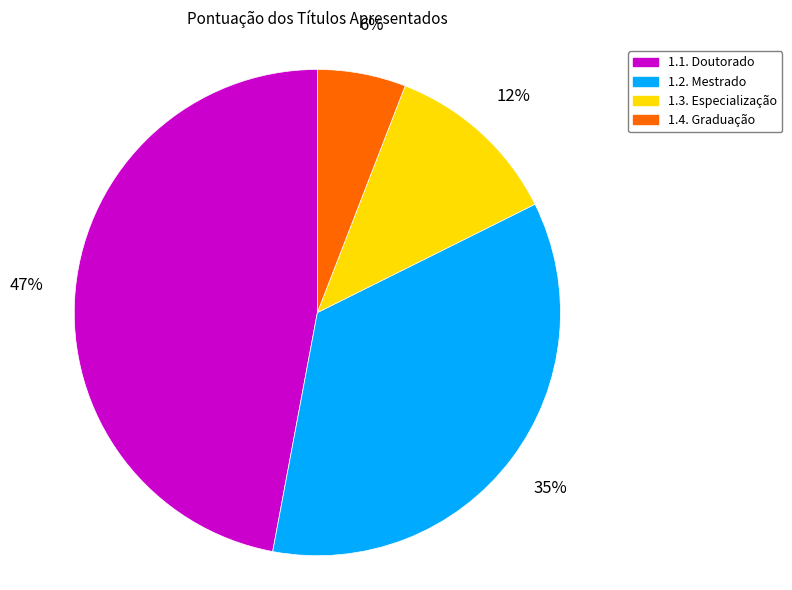

To the nearest percent, what is the difference between the largest and smallest slice percentages?

41%